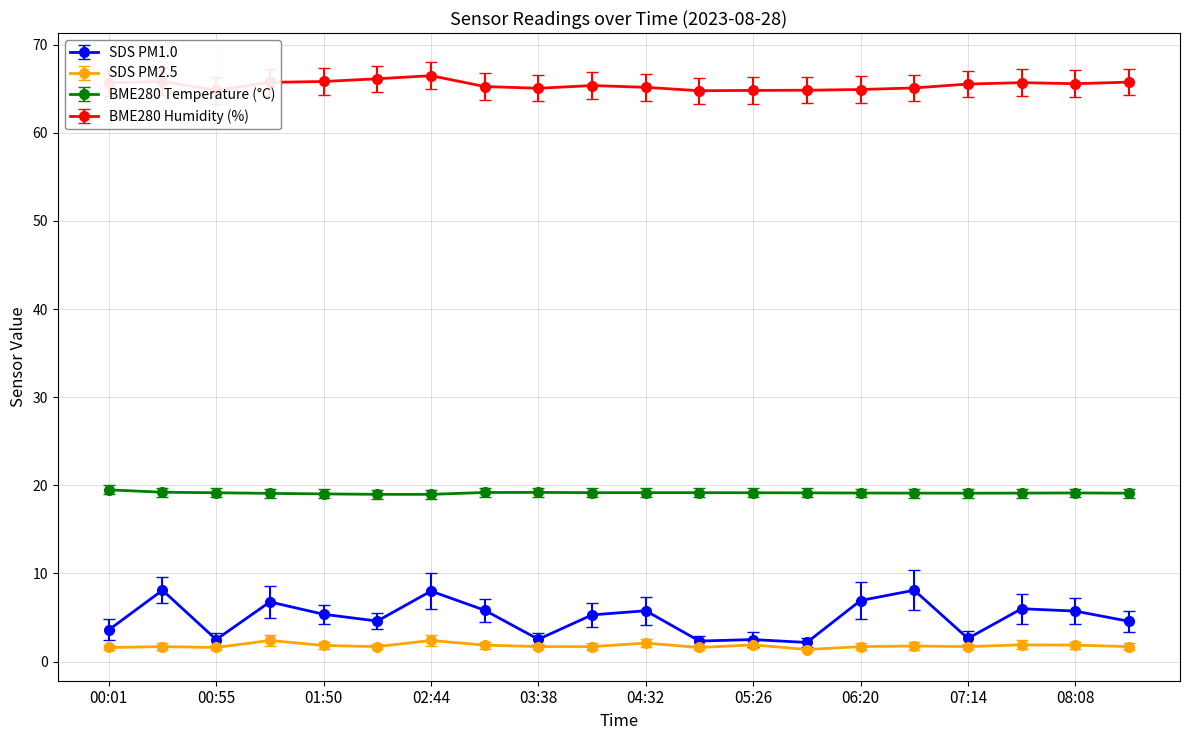

True or false: SDS PM2.5 has more than 0 points higher than both neighbors.

True